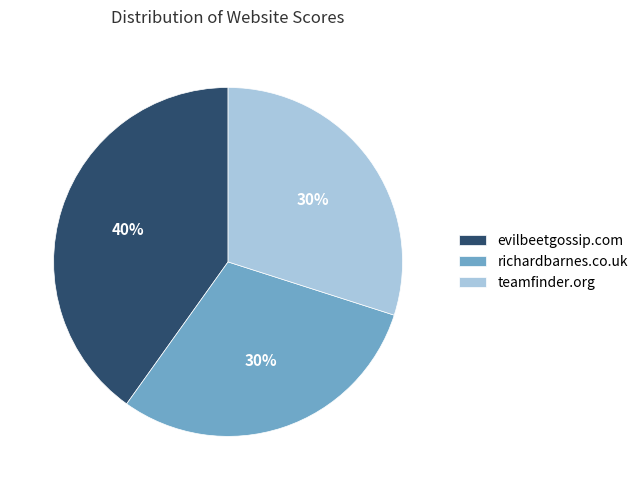

To the nearest percent, what is the average slice percentage?

33%